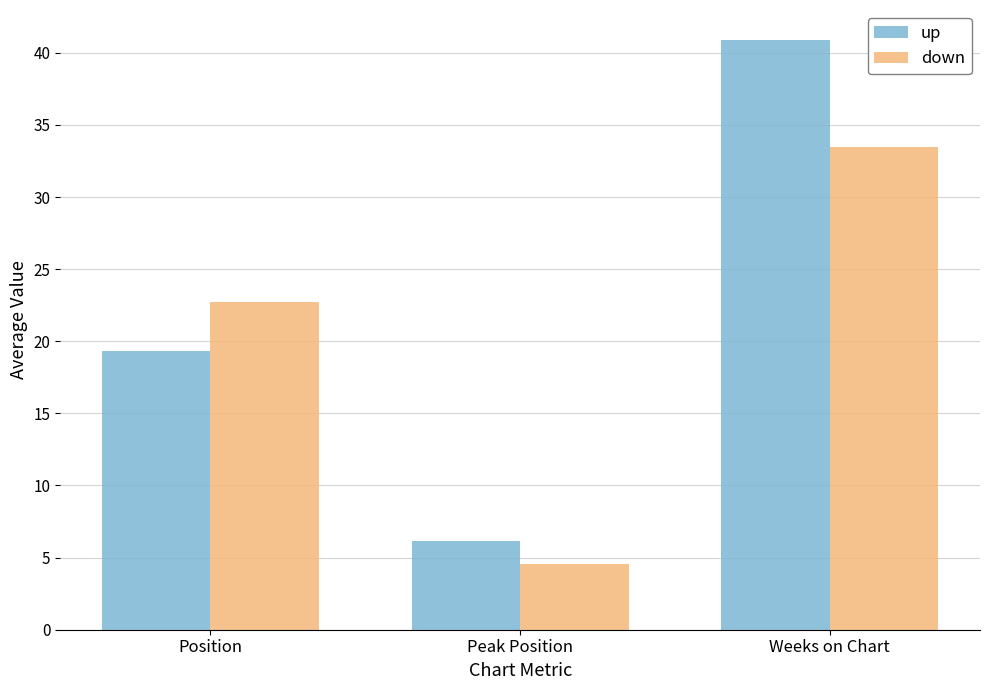

List the labels in order of down value, largest first.

Weeks on Chart, Position, Peak Position